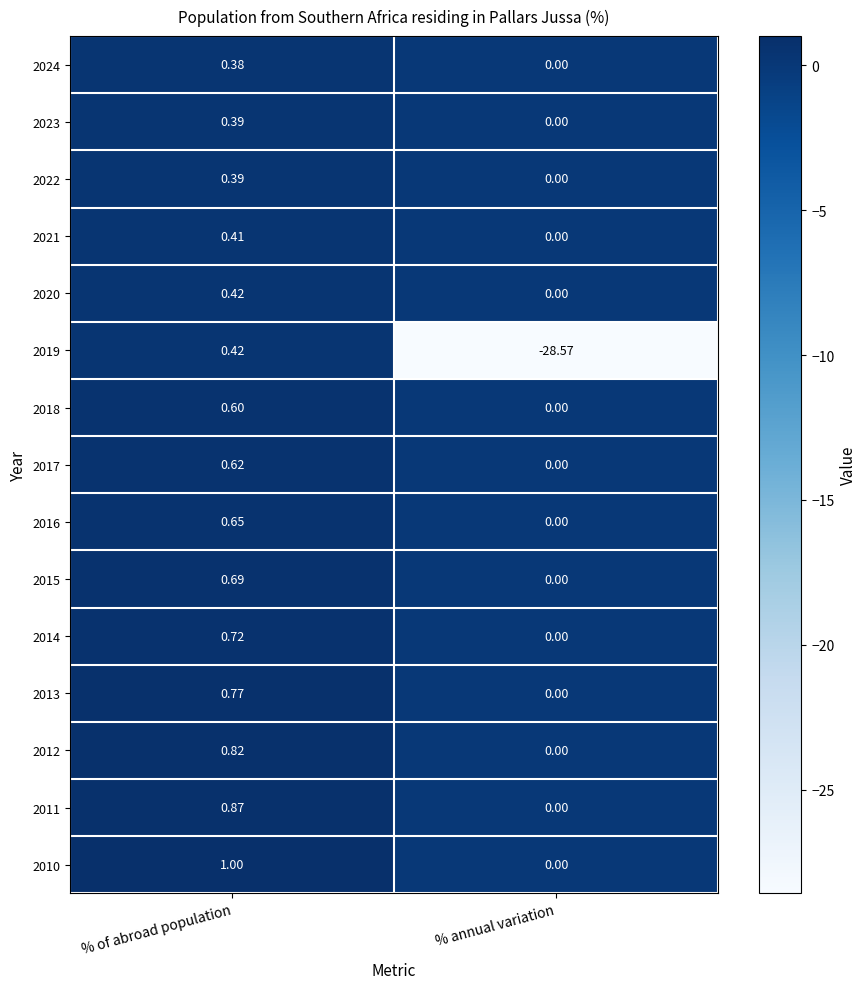

Which category has the highest value in the 2021 series?

% of abroad population